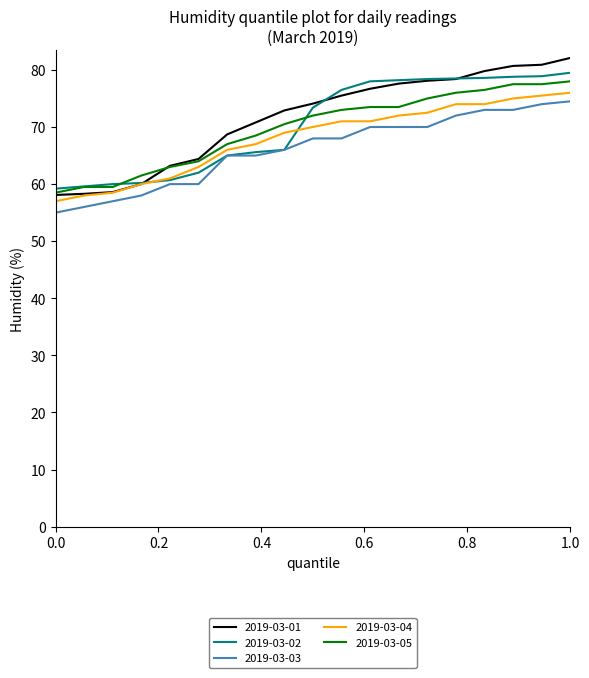

Which series has the largest range (max minus min)?

2019-03-01